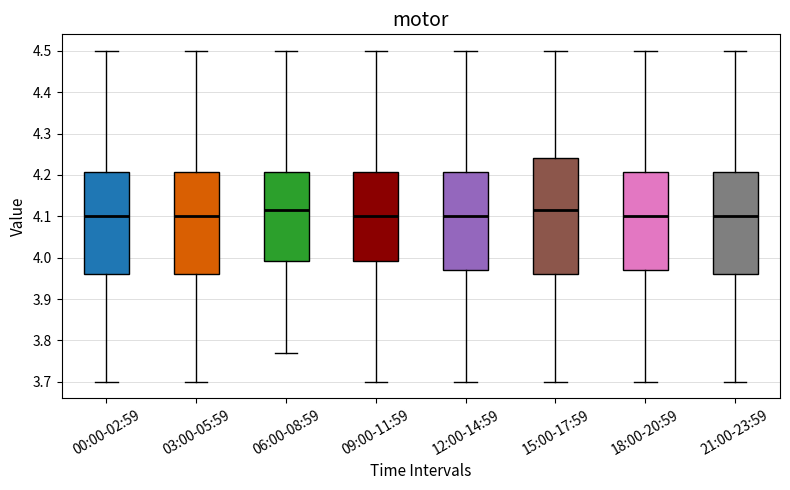

Reading left to right, read every box against the y-axis: the position of its median line, the range the box covers, and the ends of its whiskers. The values are not printed on the chart, so give them approximately, as read against the axis.

00:00-02:59: median 4.10, box 3.96 to 4.21, whiskers 3.70 to 4.50
03:00-05:59: median 4.10, box 3.96 to 4.21, whiskers 3.70 to 4.50
06:00-08:59: median 4.12, box 3.99 to 4.21, whiskers 3.77 to 4.50
09:00-11:59: median 4.10, box 3.99 to 4.21, whiskers 3.70 to 4.50
12:00-14:59: median 4.10, box 3.97 to 4.21, whiskers 3.70 to 4.50
15:00-17:59: median 4.12, box 3.96 to 4.24, whiskers 3.70 to 4.50
18:00-20:59: median 4.10, box 3.97 to 4.21, whiskers 3.70 to 4.50
21:00-23:59: median 4.10, box 3.96 to 4.21, whiskers 3.70 to 4.50